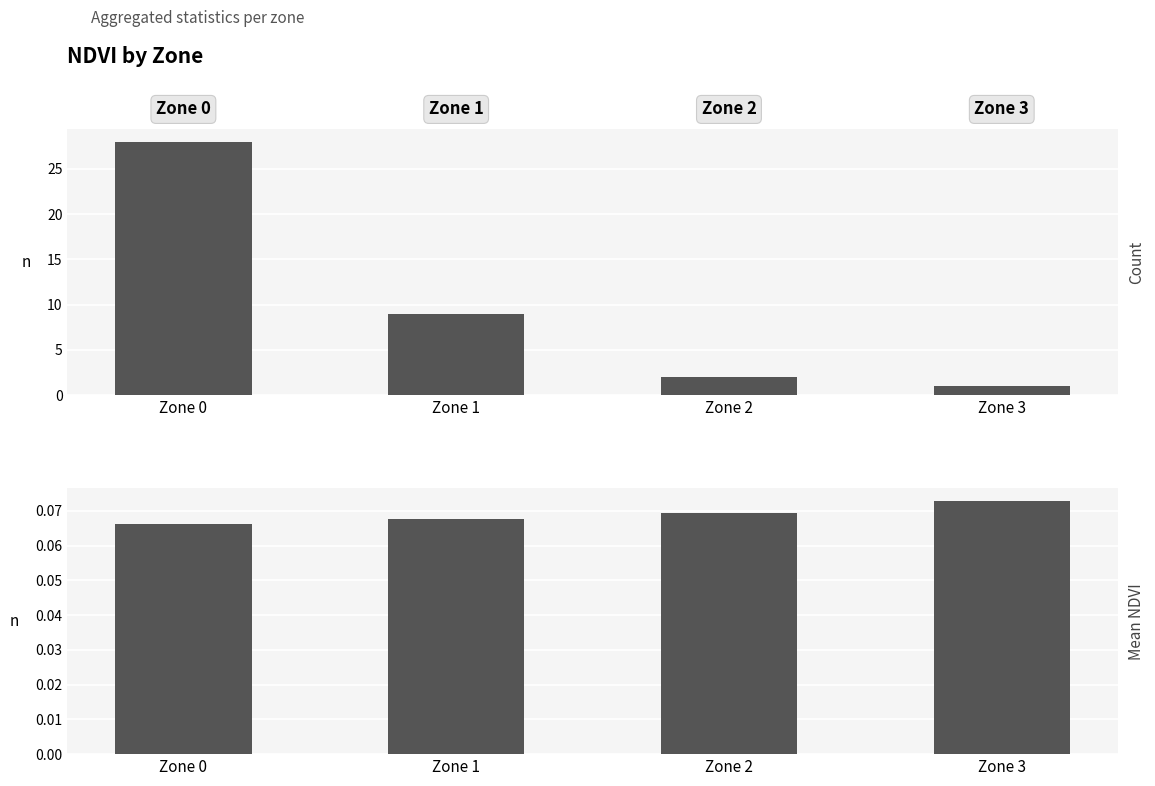

Which label corresponds to the largest value in the chart?

Zone 0